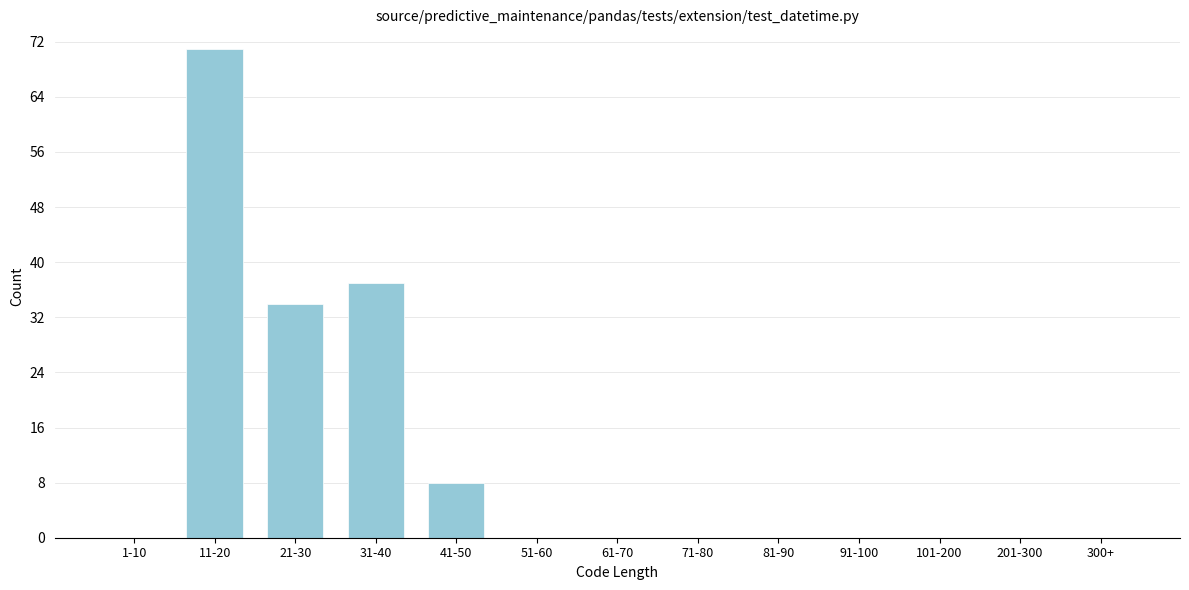

Reading left to right, extract all data points from this chart.

1-10=0	11-20=71	21-30=34	31-40=37	41-50=8	51-60=0	61-70=0	71-80=0	81-90=0	91-100=0	101-200=0	201-300=0	300+=0